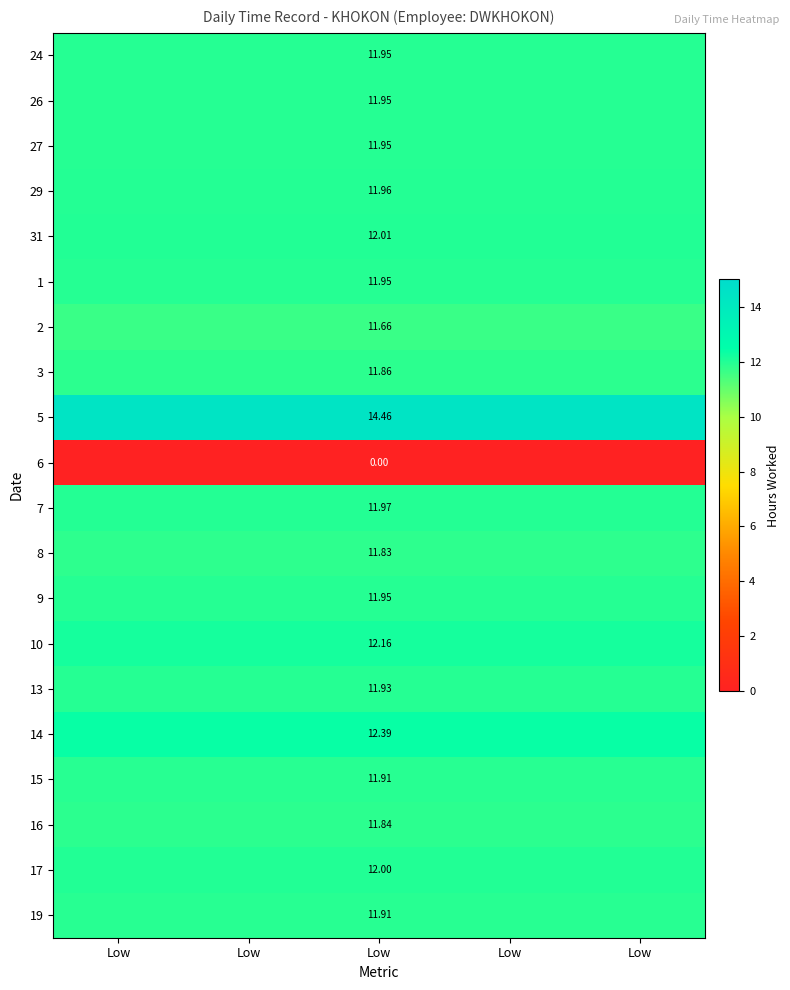

List the labels in order of 27 value, largest first.

Low, Low, Low, Low, Low